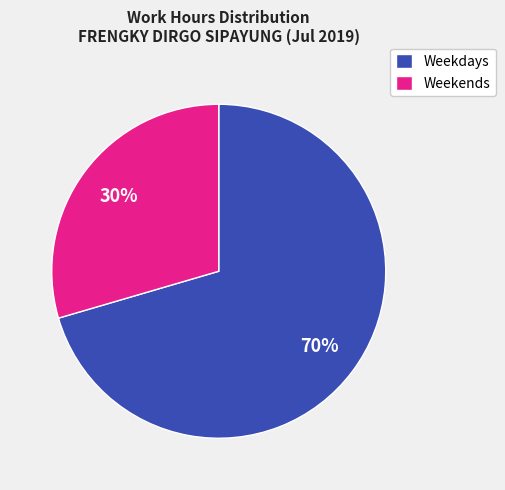

Which has a higher value, Weekdays or Weekends?

Weekdays